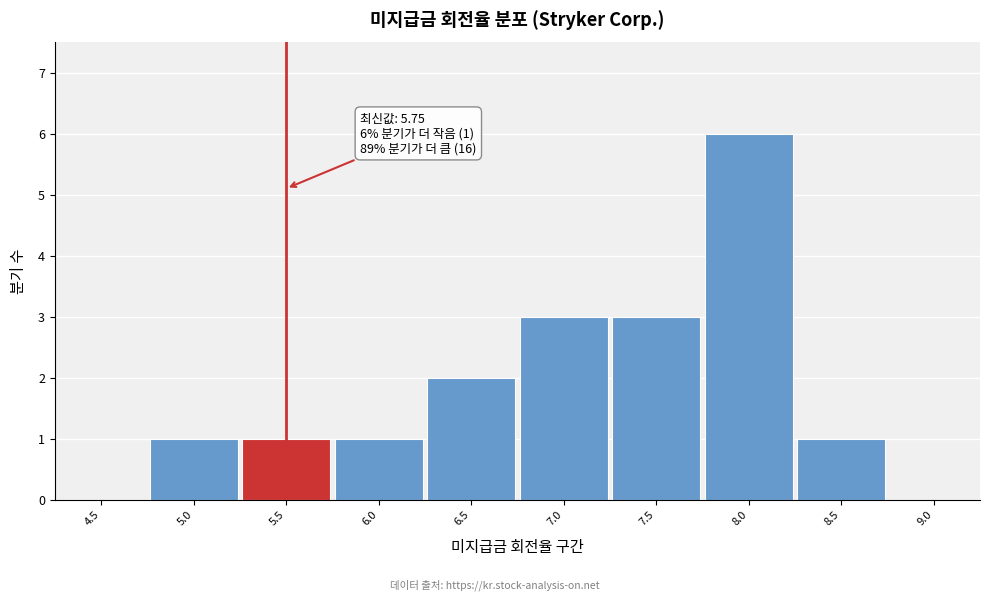

Reading left to right, list all the values displayed in this chart.

4.5=0	5.0=1	5.5=1	6.0=1	6.5=2	7.0=3	7.5=3	8.0=6	8.5=1	9.0=0